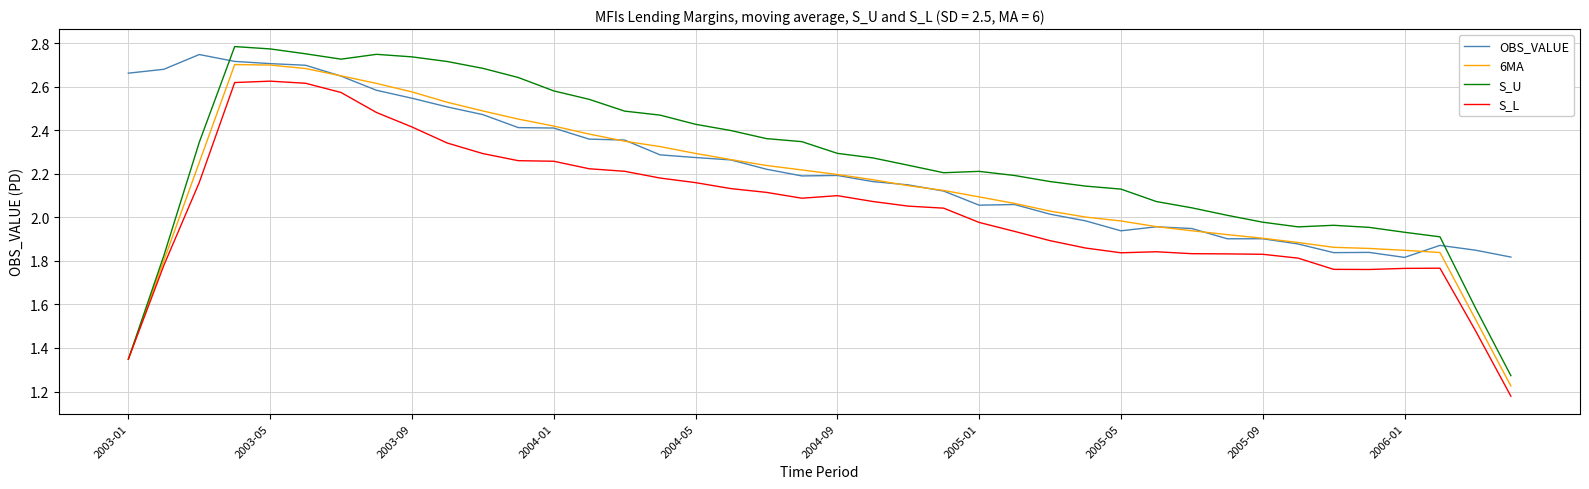

After their last crossing, which series has the higher values: OBS_VALUE or S_U?

OBS_VALUE